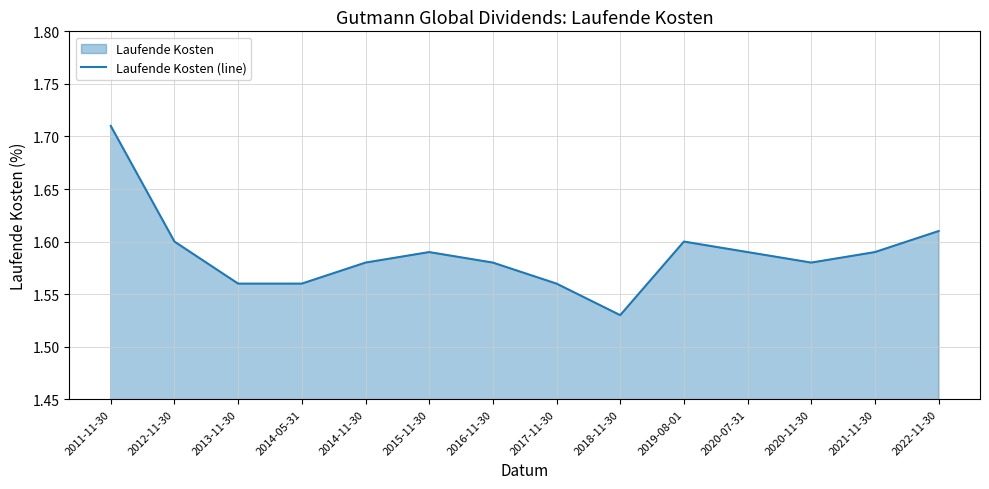

Where is the data nearest to the value 1?

2018-11-30